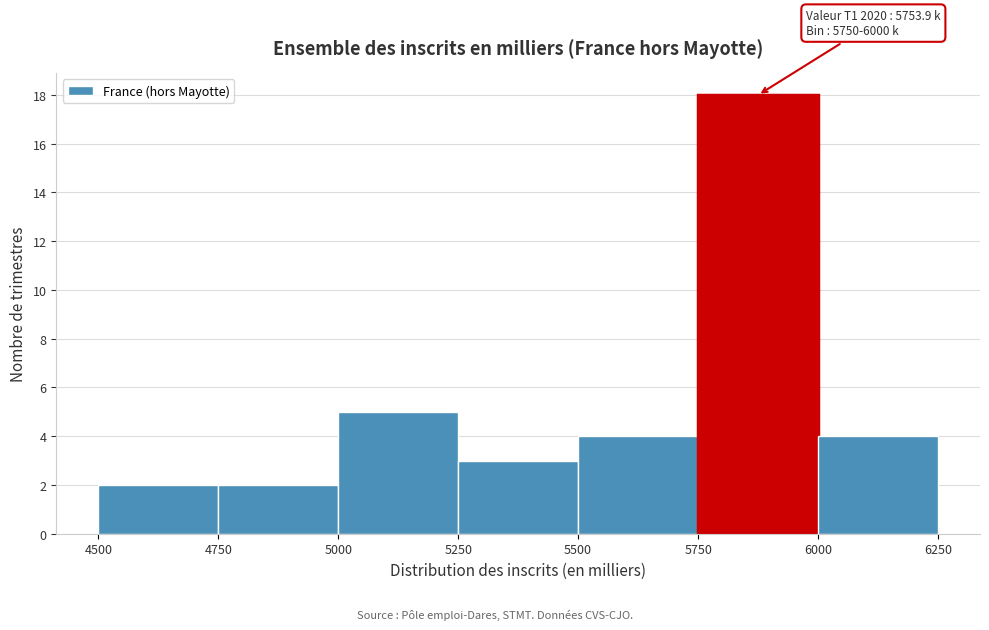

Which range on the x-axis has the tallest bar?

5750 to 6000